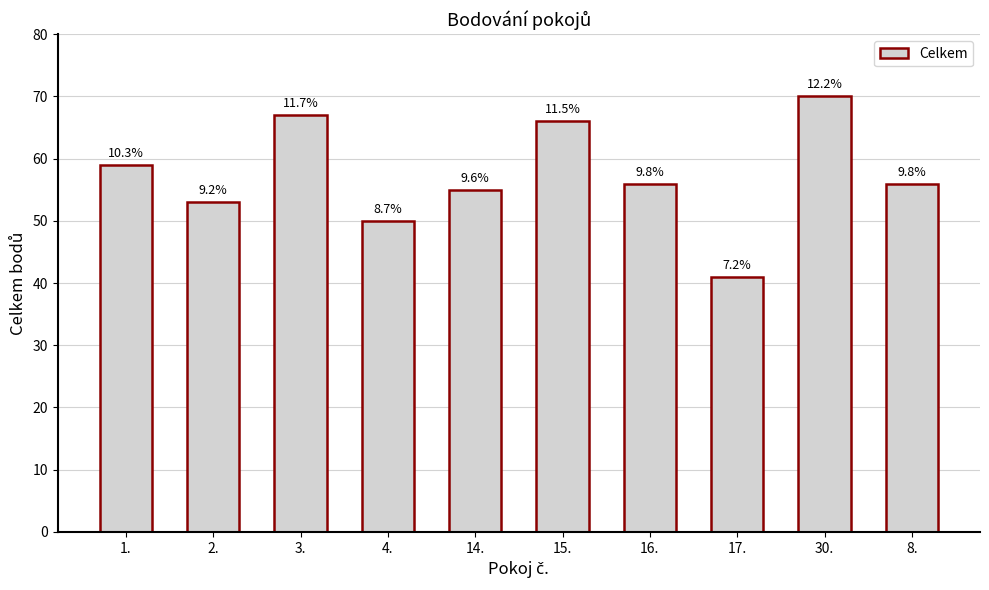

How many bars are there in total?

10